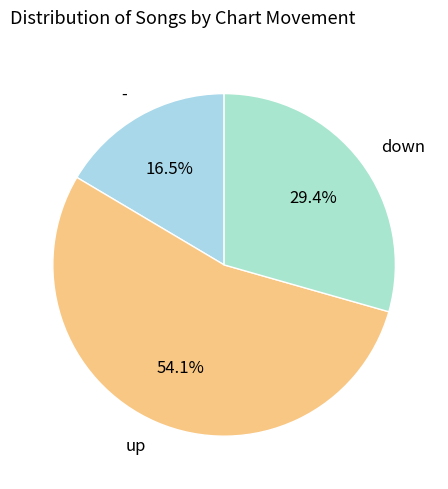

How much of the chart is everything except up?

45.9%